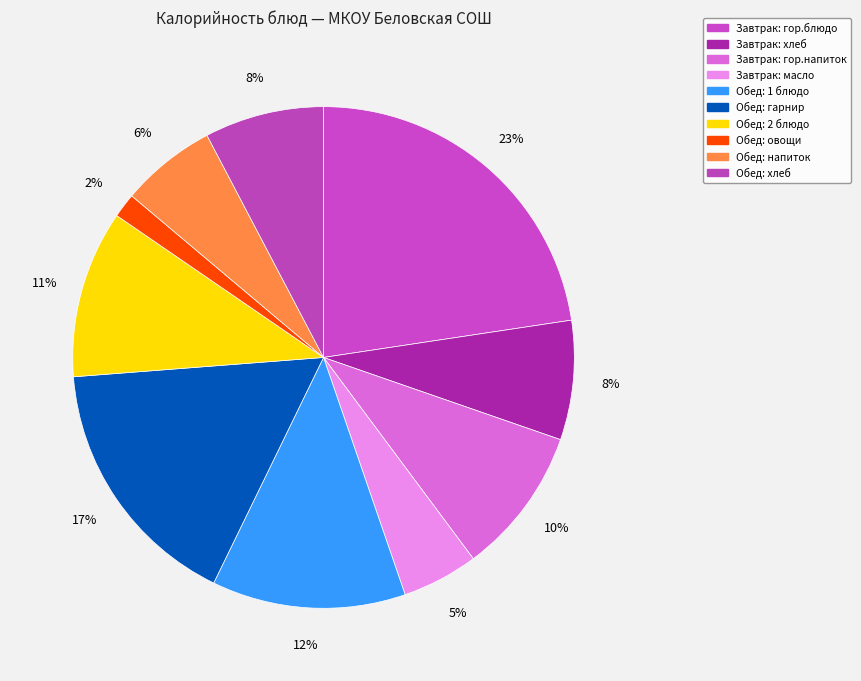

How many segments does this pie chart have?

10